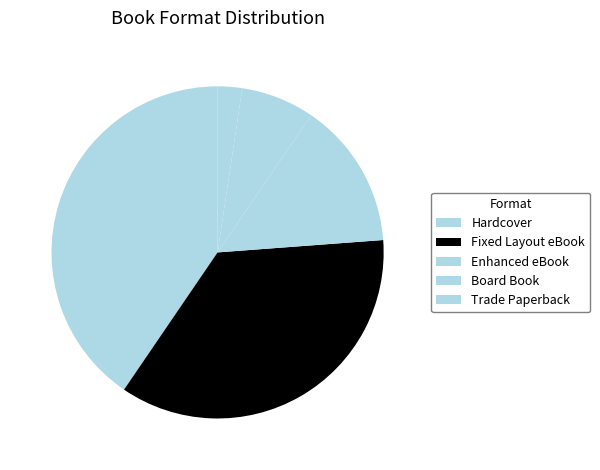

Which category has the smallest portion of the pie?

Trade Paperback